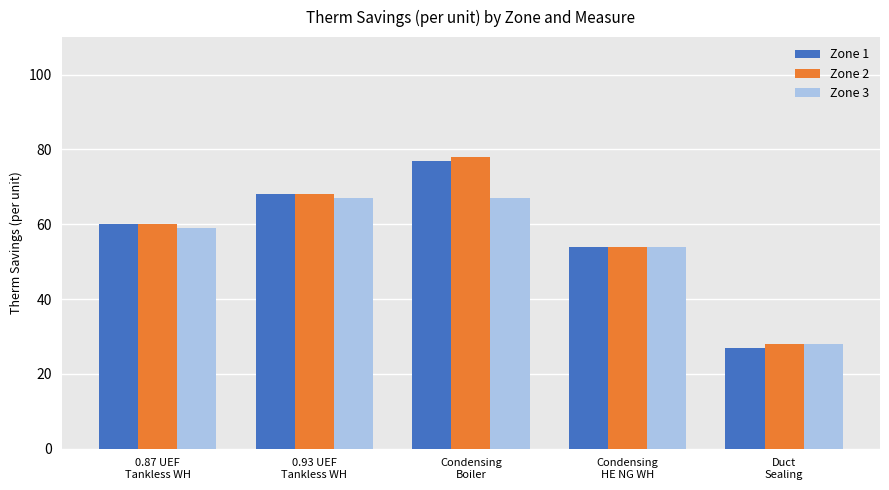

What is the difference between the second highest and second lowest values in the Zone 2 series?

14